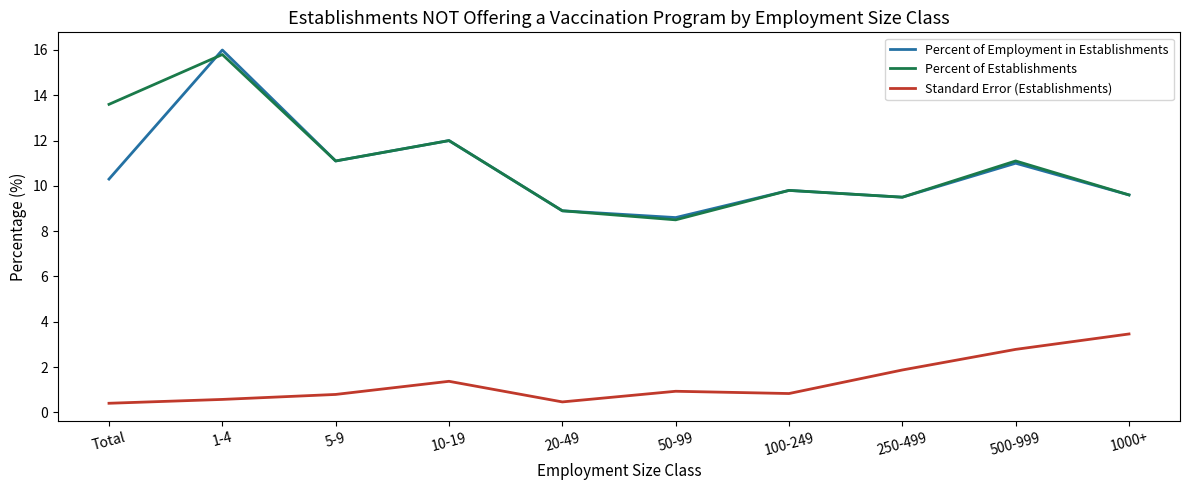

What is the average value of the Percent of Employment in Establishments series?

10.7